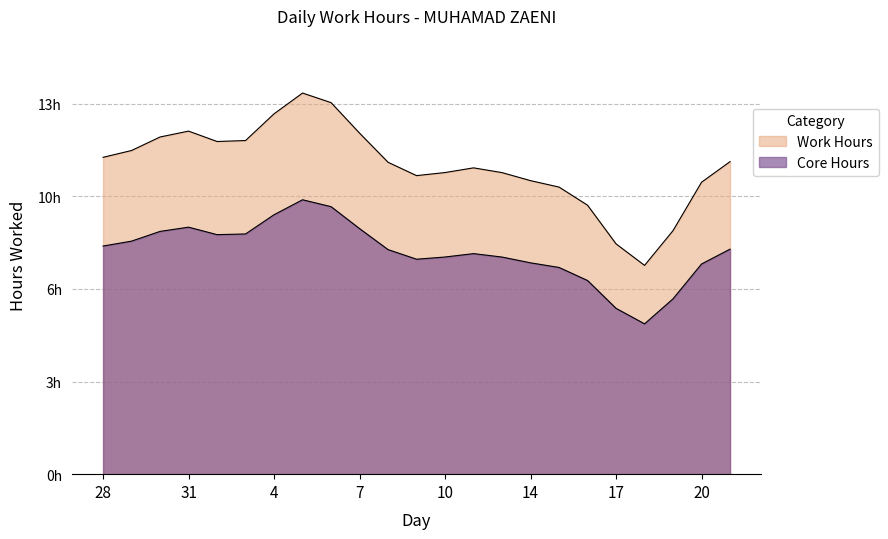

Between 9 and 1, which is larger?

1